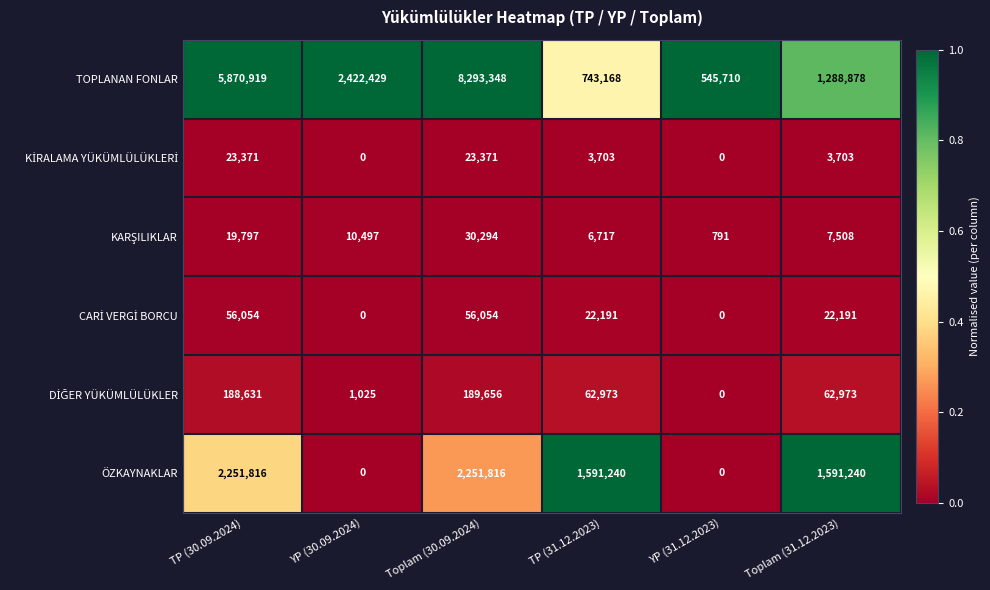

Is it true that TOPLANAN FONLAR equals 1288878 at Toplam (31.12.2023)?

True